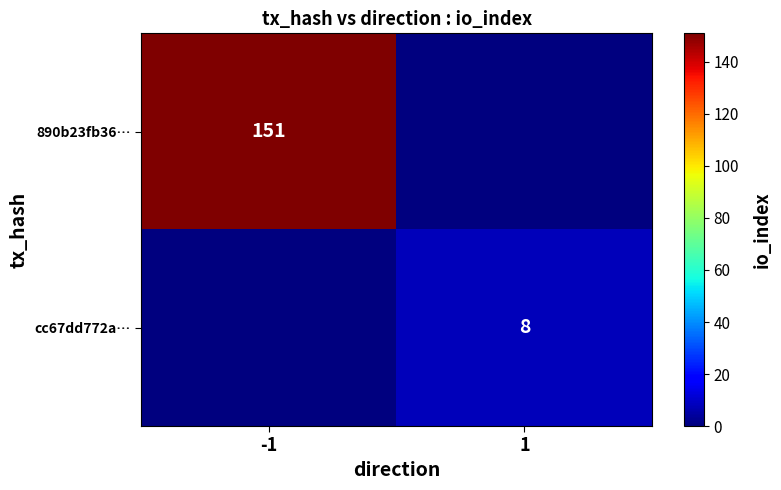

How many series are shown in this chart?

2